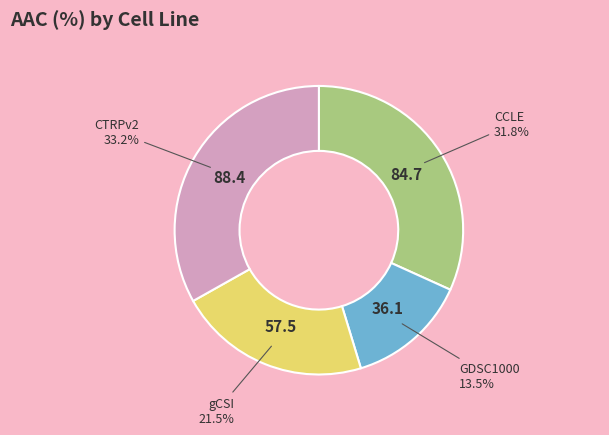

To the nearest percent, what is the average slice percentage?

25%